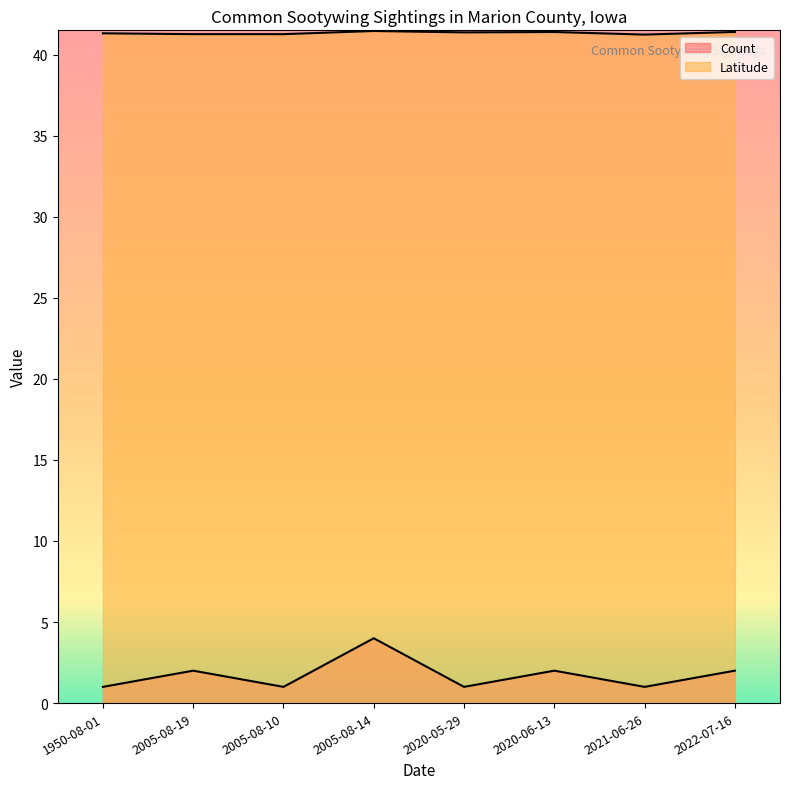

True or false: Count and Latitude cross at least once.

False